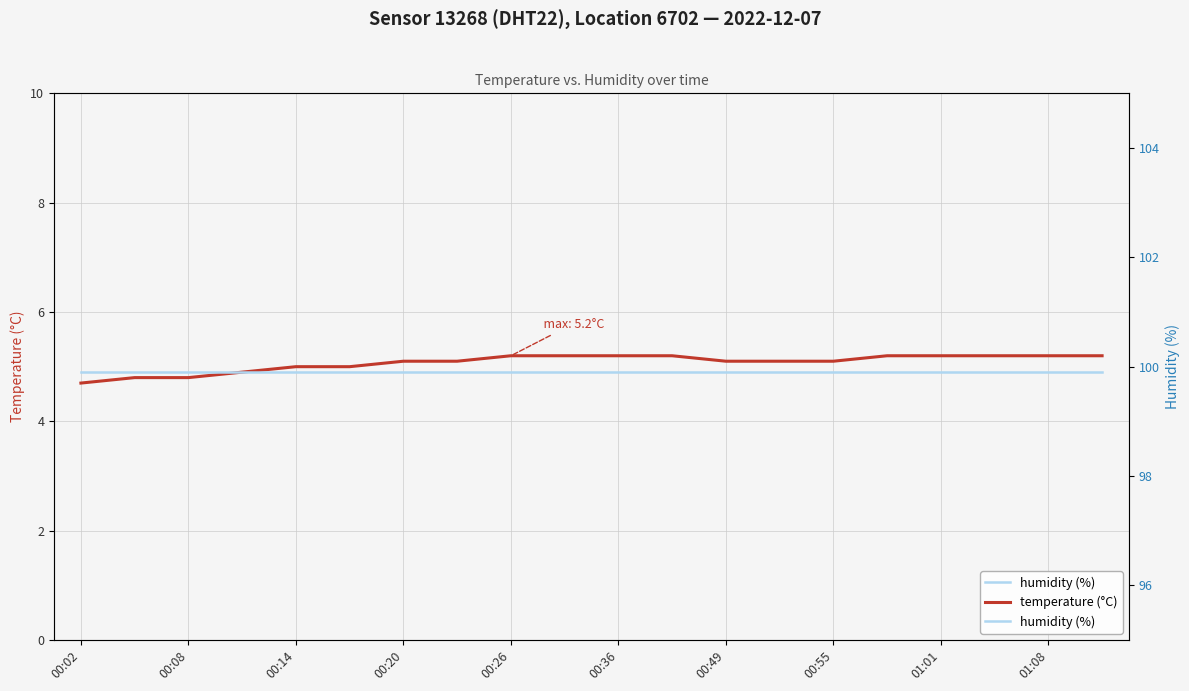

The value of temperature (°C) at 00:14 is 1.6. True or false?

False